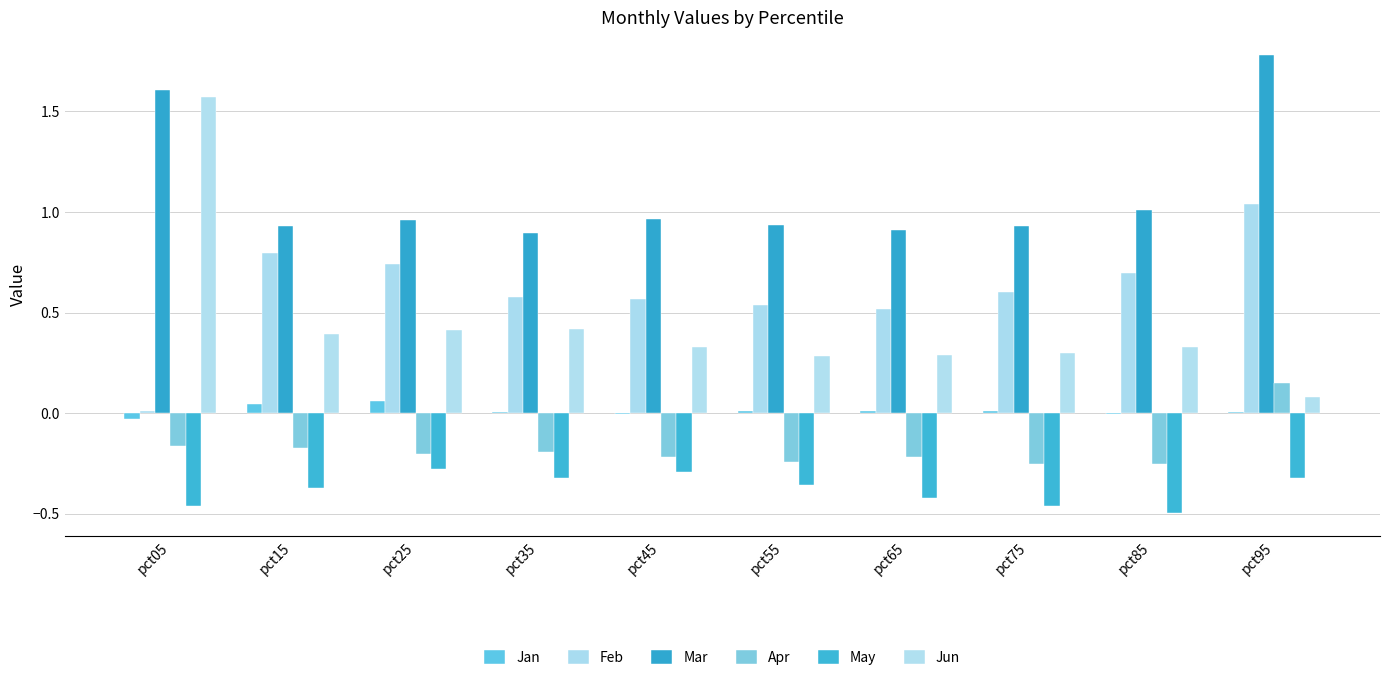

What is the spread (max minus min) of values at pct75?

1.4